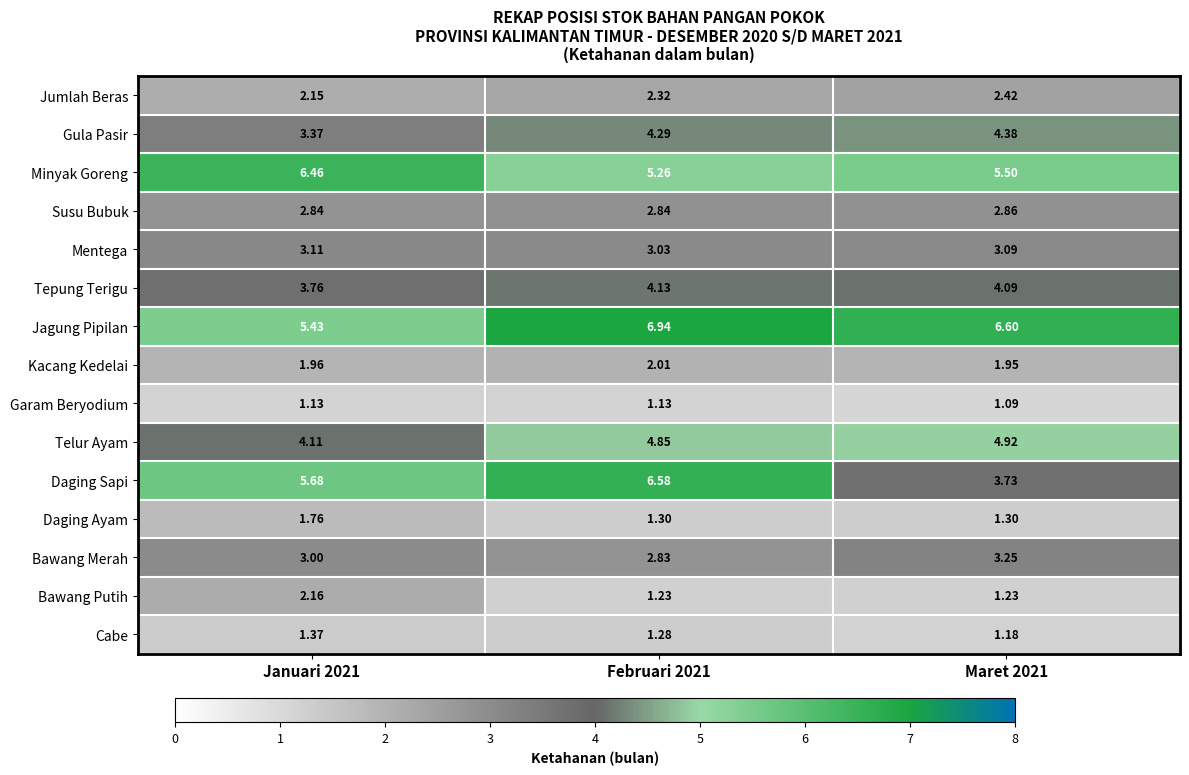

Rank the series at Januari 2021 from highest to lowest value.

Minyak Goreng, Daging Sapi, Jagung Pipilan, Telur Ayam, Tepung Terigu, Gula Pasir, Mentega, Bawang Merah, Susu Bubuk, Bawang Putih, Jumlah Beras, Kacang Kedelai, Daging Ayam, Cabe, Garam Beryodium